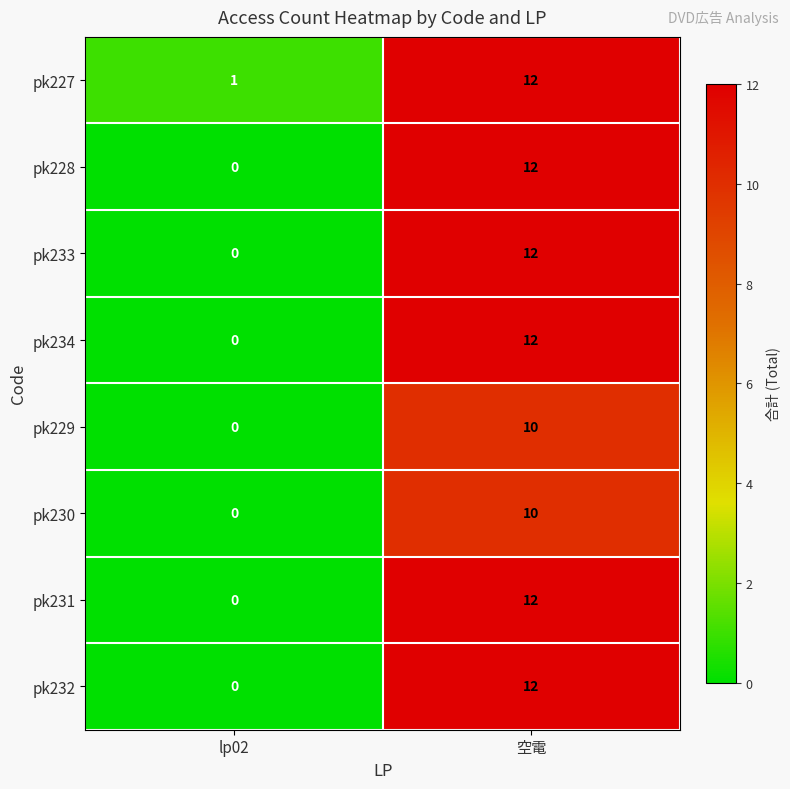

At which label is pk233 closest to 6?

lp02